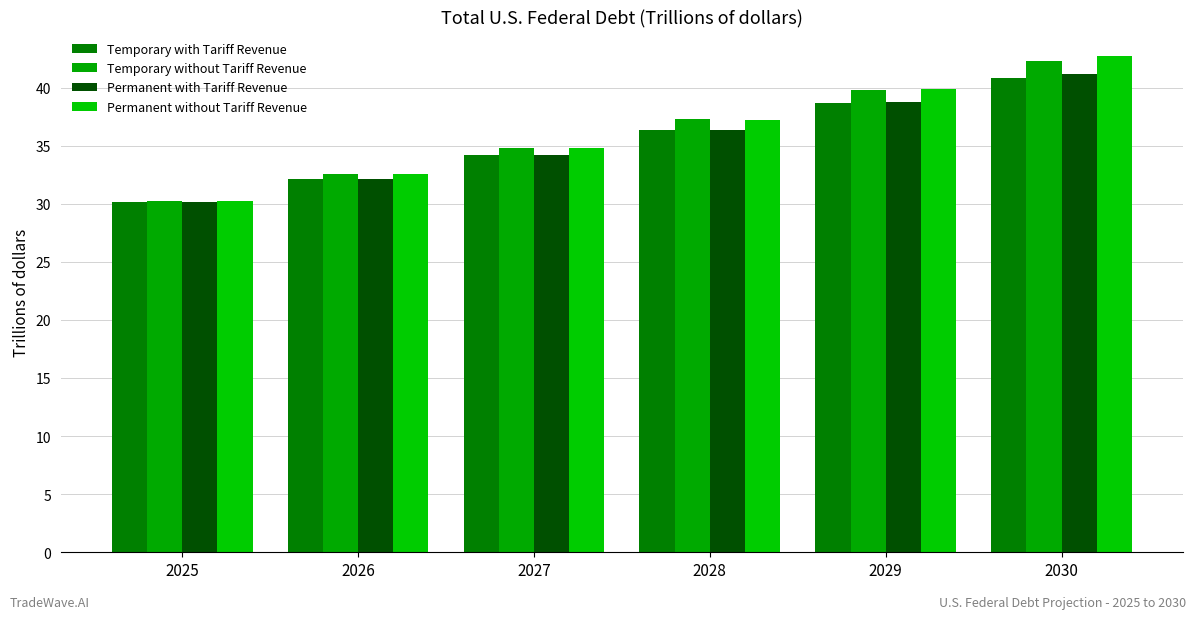

Count the number of data series in this chart.

4